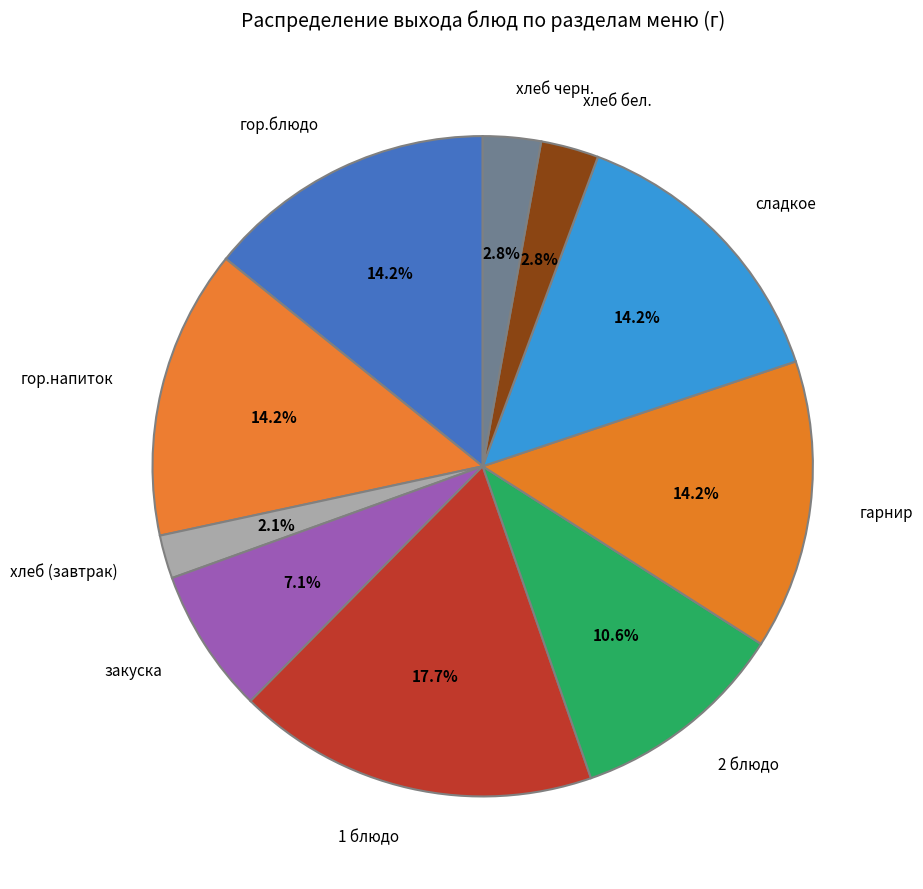

To the nearest percent, what is the average slice percentage?

10%